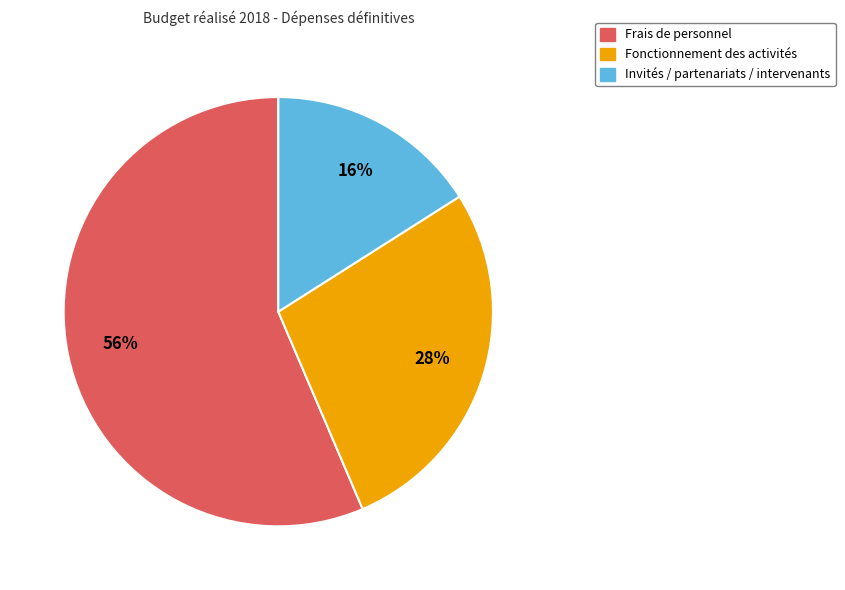

To the nearest percent, what is the difference between the largest and smallest slice percentages?

40%